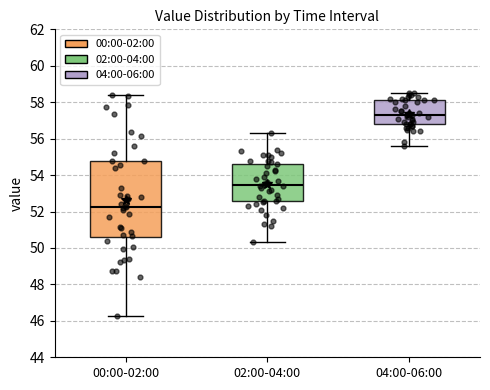

Where is the lower edge of the box for 02:00-04:00 on the y-axis? The values are not printed on the chart, so give them approximately, as read against the axis.

52.6